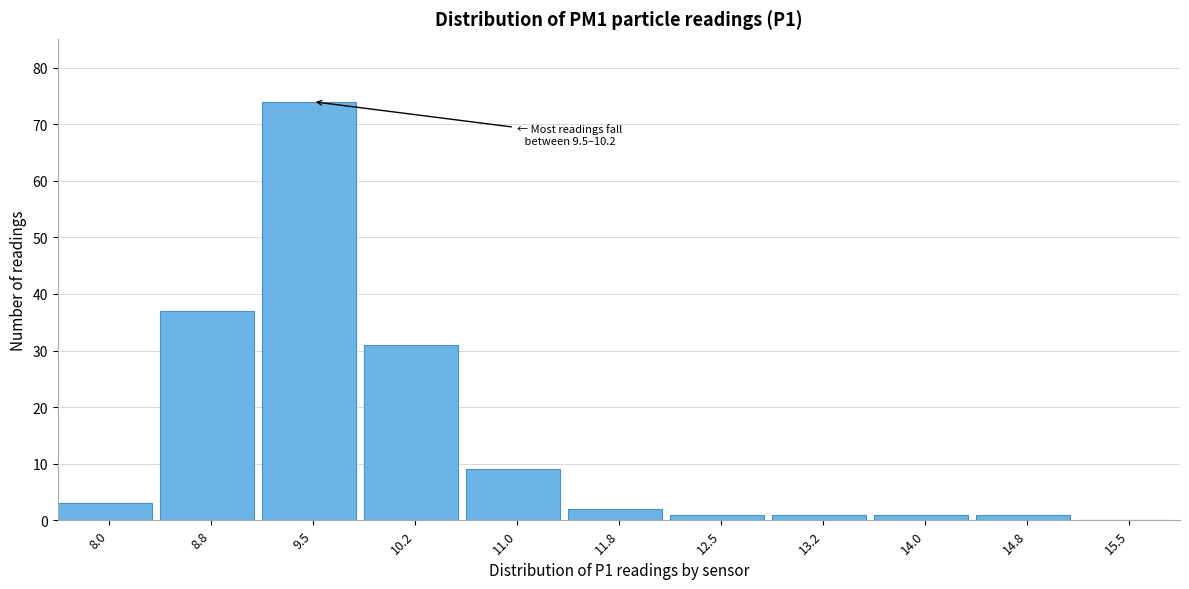

Reading left to right, list all the values displayed in this chart.

8.0=3	8.8=37	9.5=74	10.2=31	11.0=9	11.8=2	12.5=1	13.2=1	14.0=1	14.8=1	15.5=0